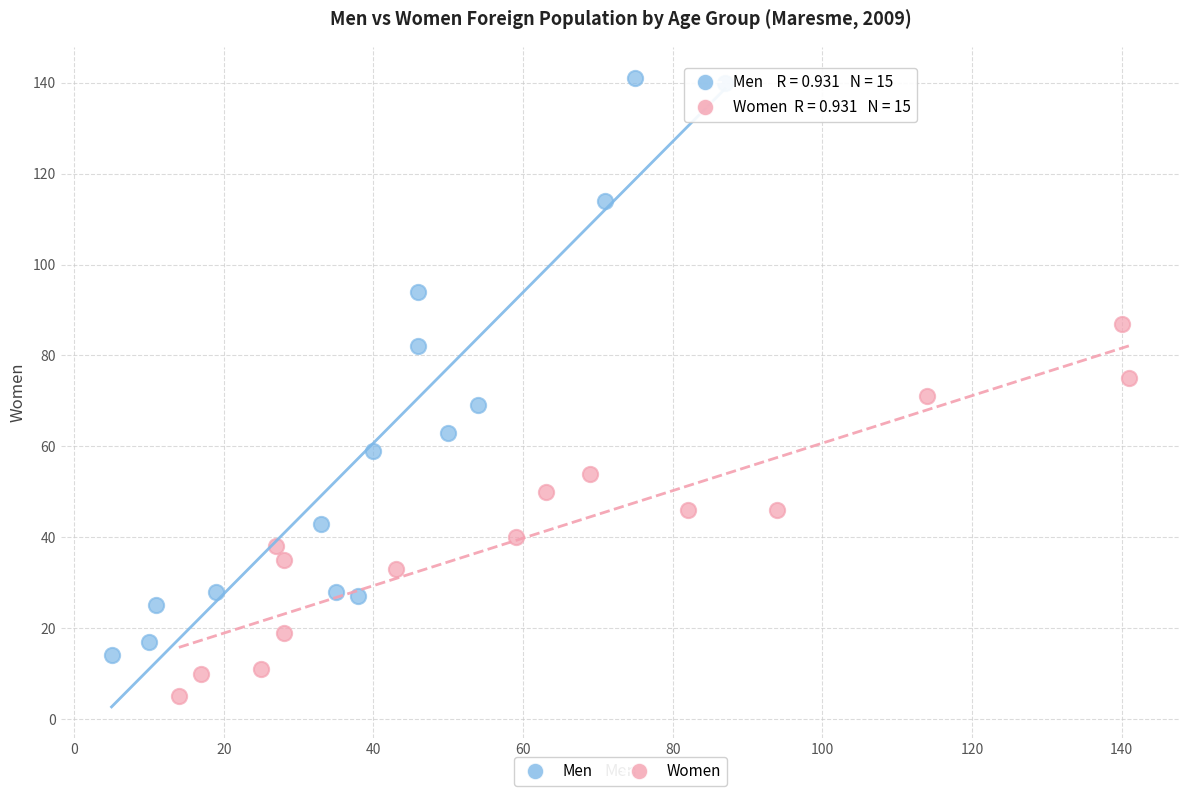

Which series contains the highest Y value?

Men